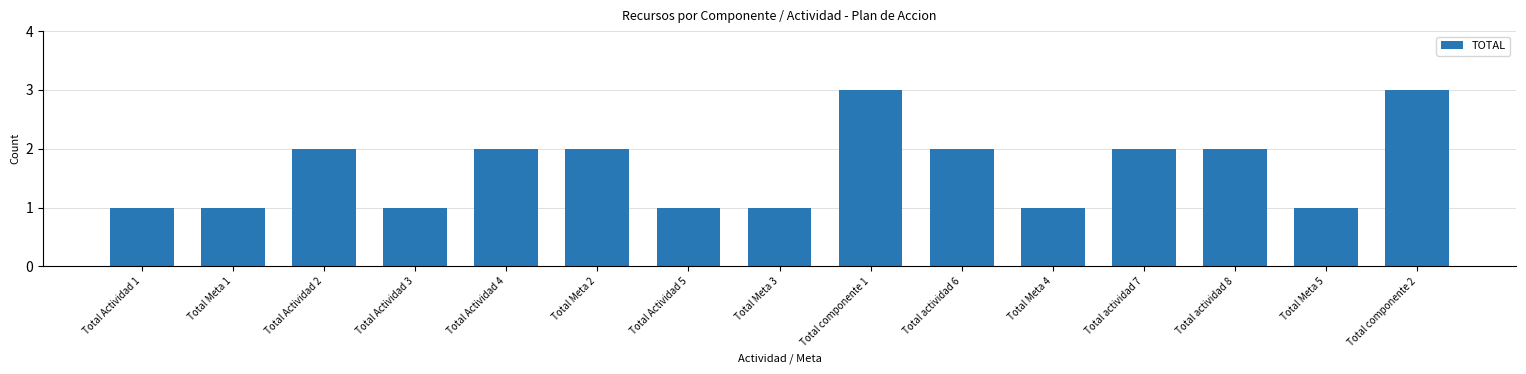

What is the ratio of the value at Total Actividad 1 to the value at Total Meta 1?

1.0